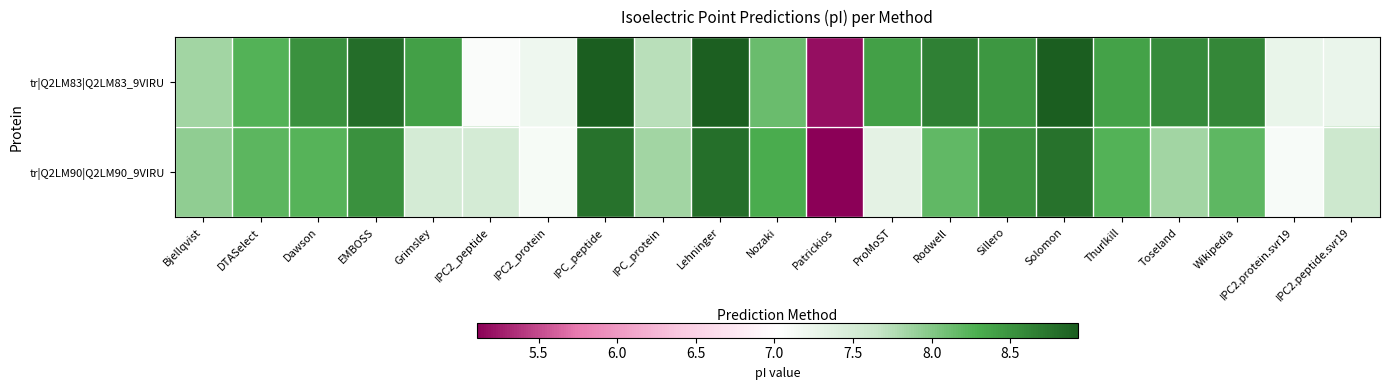

Which has a higher value, IPC2.peptide.svr19 or IPC2.protein.svr19?

IPC2.protein.svr19